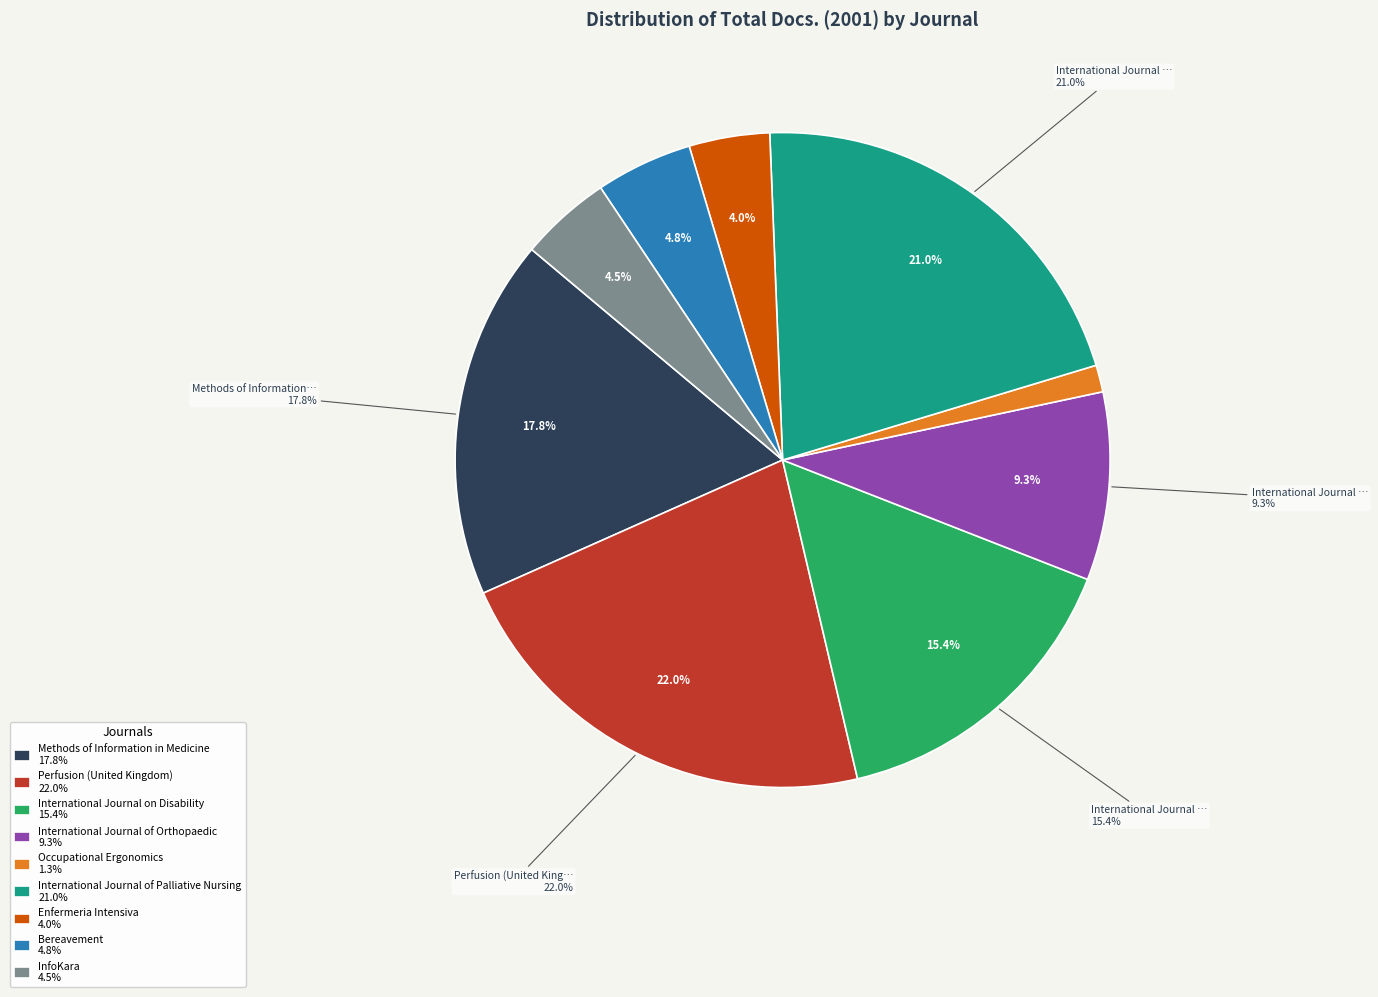

How many slices are in this pie chart?

9